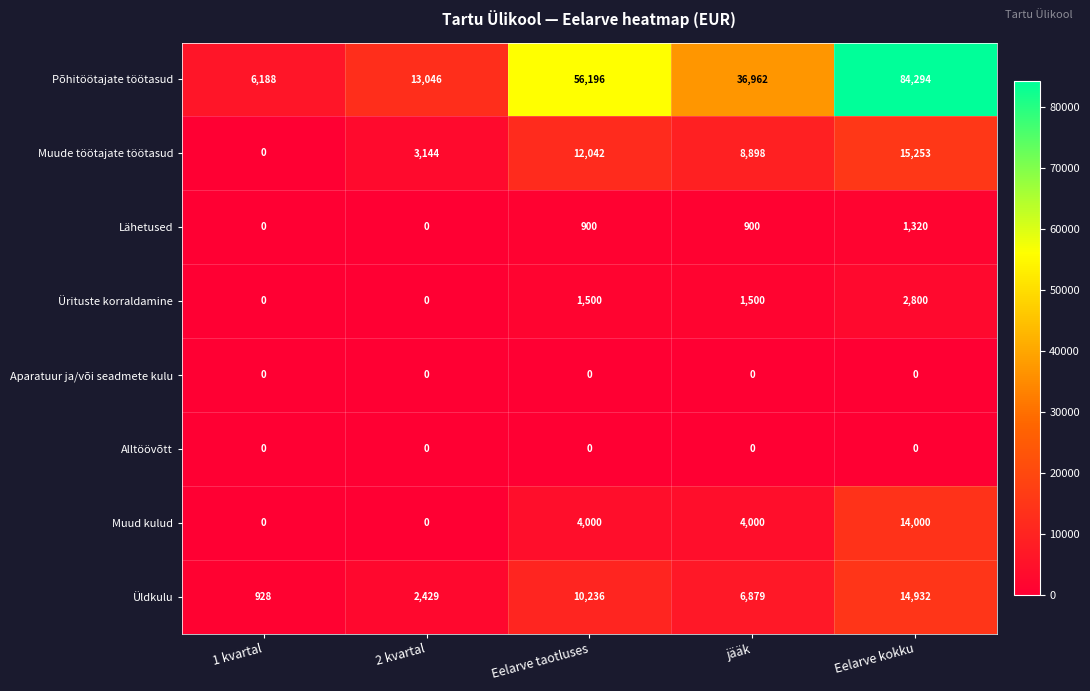

The Põhitöötajate töötasud series shows 1995 at 1 kvartal. True or false?

False